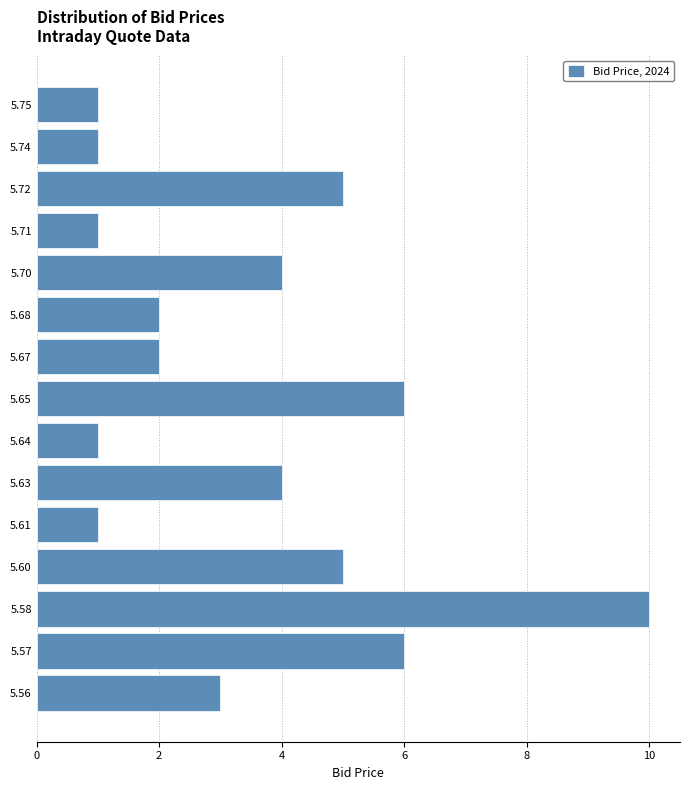

Reading bottom to top, extract all data points from this chart.

5.56=3	5.57=6	5.58=10	5.60=5	5.61=1	5.63=4	5.64=1	5.65=6	5.67=2	5.68=2	5.70=4	5.71=1	5.72=5	5.74=1	5.75=1